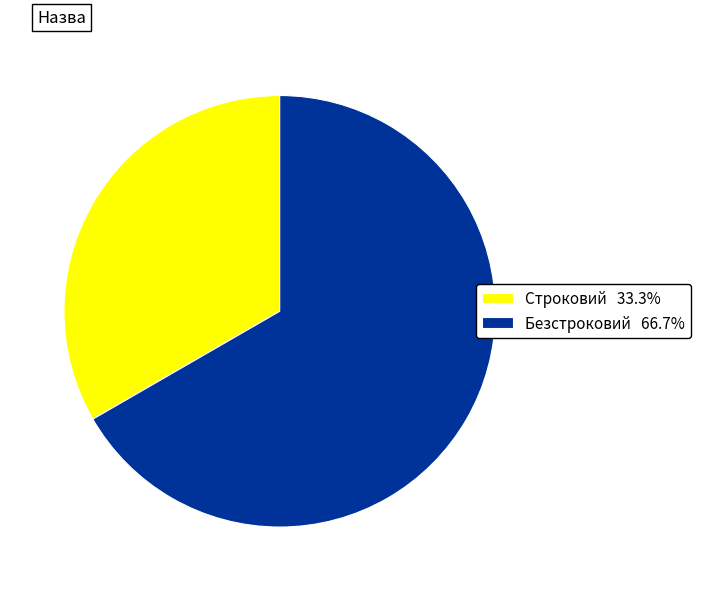

Do Безстроковий 66.7% and Строковий 33.3% together represent more than half of the pie?

Yes